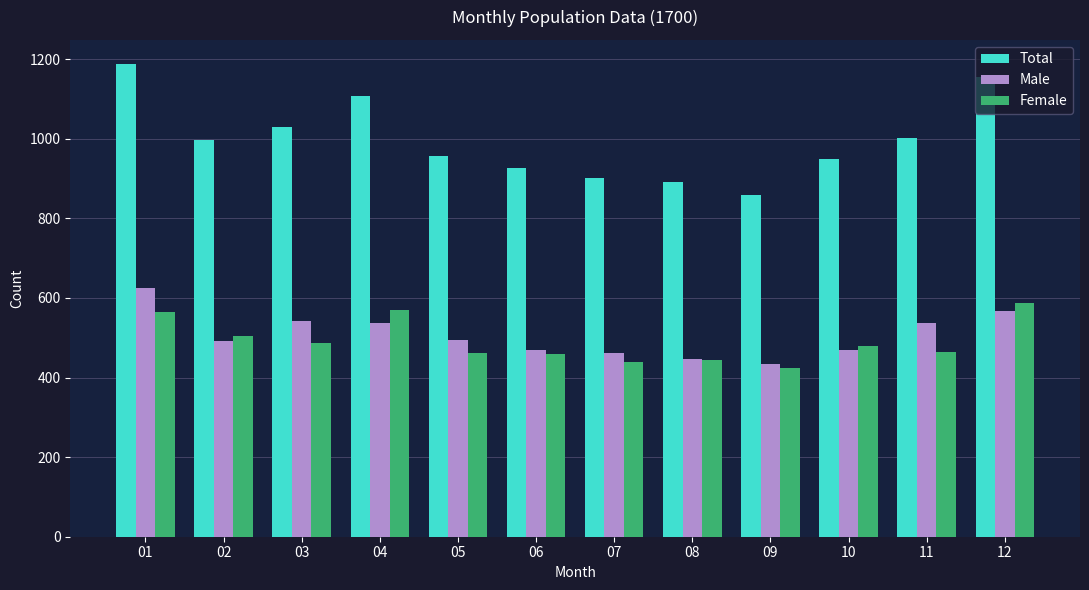

What is the lowest value of the Total series?

858